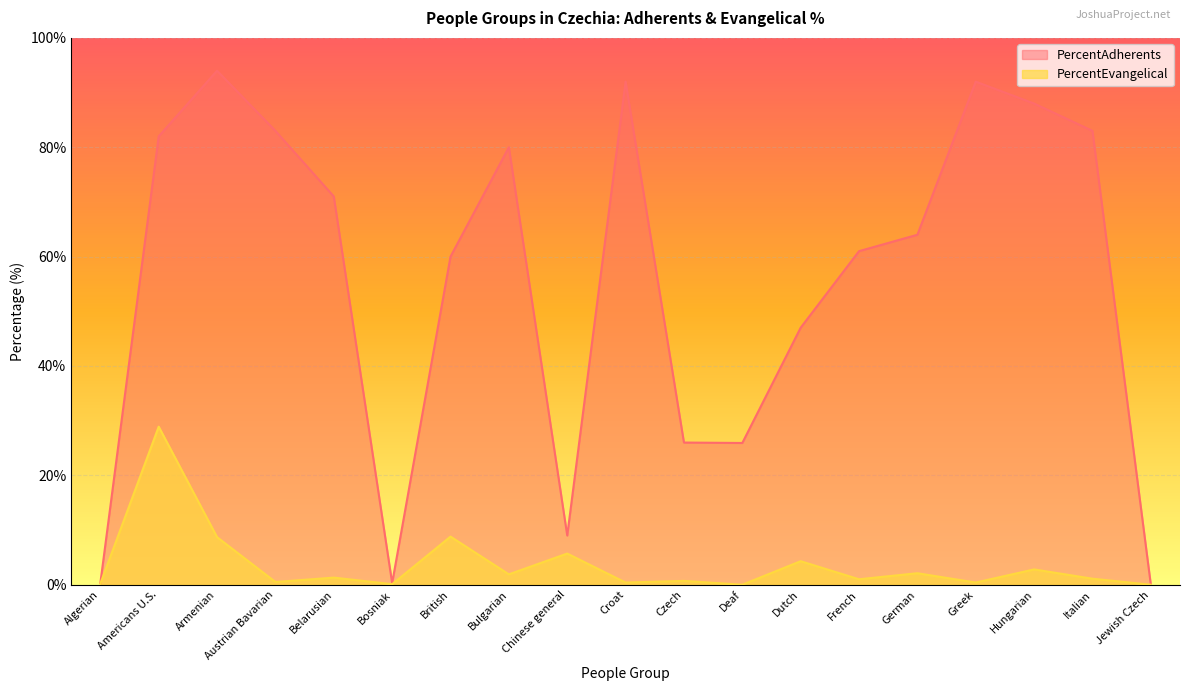

At which category is the sum across all series the highest?

Americans U.S.